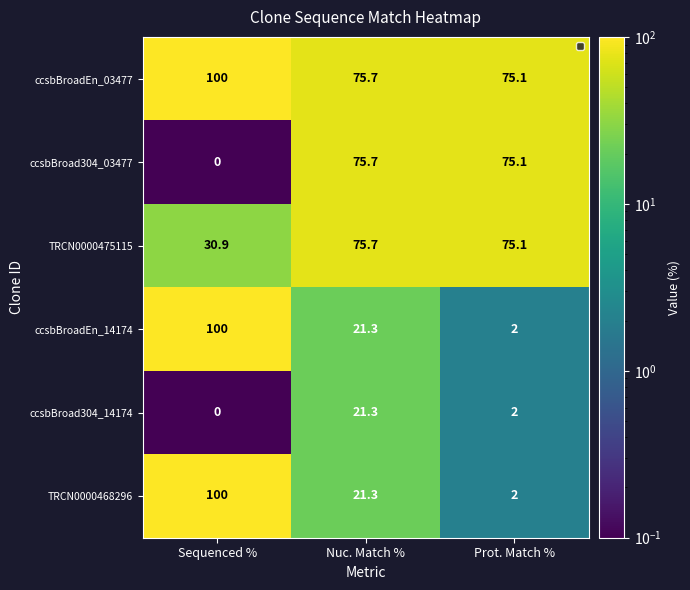

What is the average value of the ccsbBroadEn_14174 series?

41.1